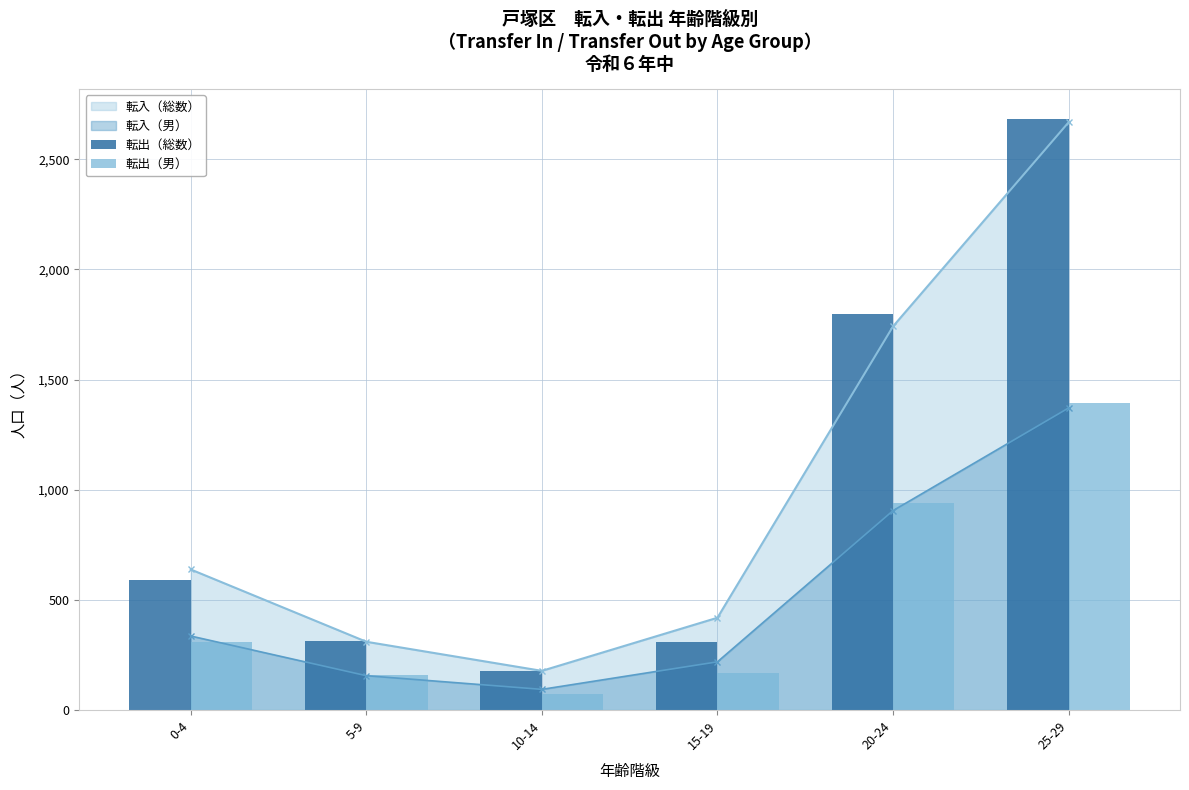

At which label does 転出（総数） reach its minimum?

10-14